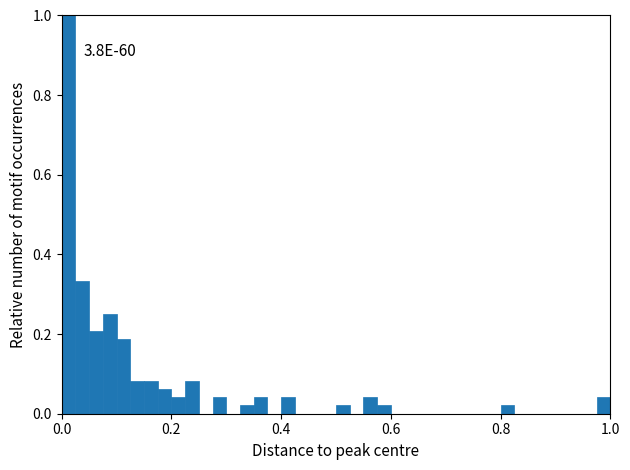

Around what value on the x-axis is the tallest bar? Give the approximate position of its centre, as read against the axis.

0.02